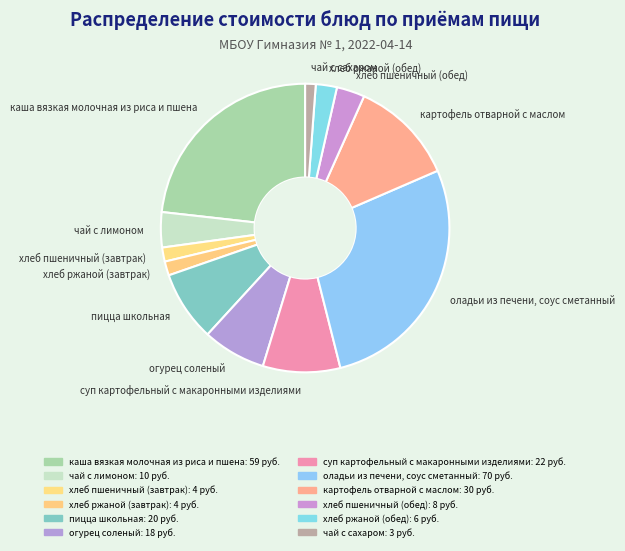

How many segments does this pie chart have?

12